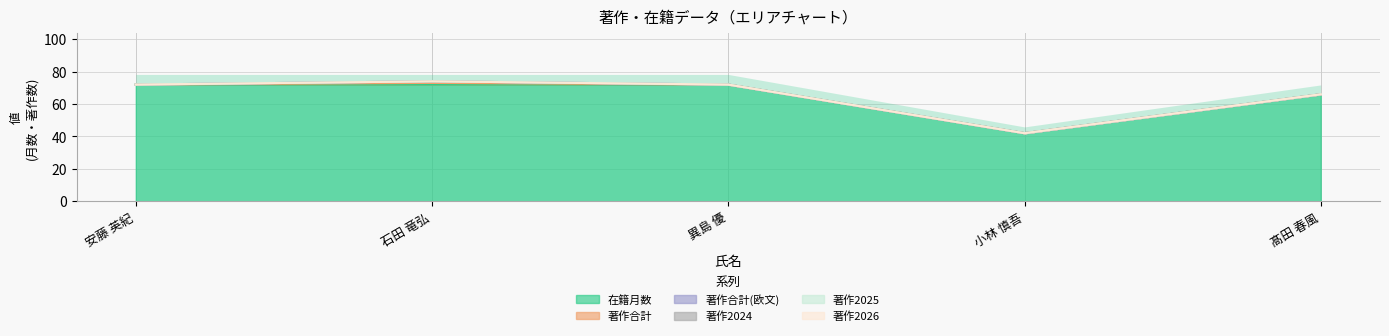

What is the difference between the highest and lowest values at 小林 慎吾?

42